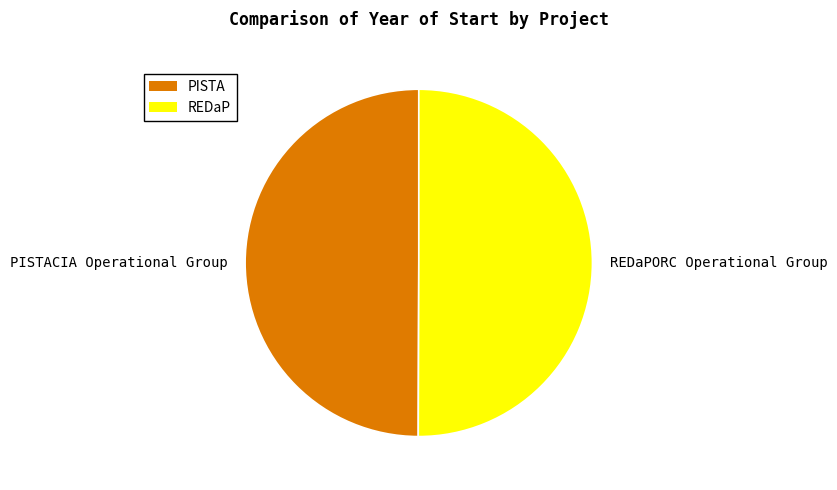

The PISTACIA Operational Group slice represents 61% of the pie. True or false?

False